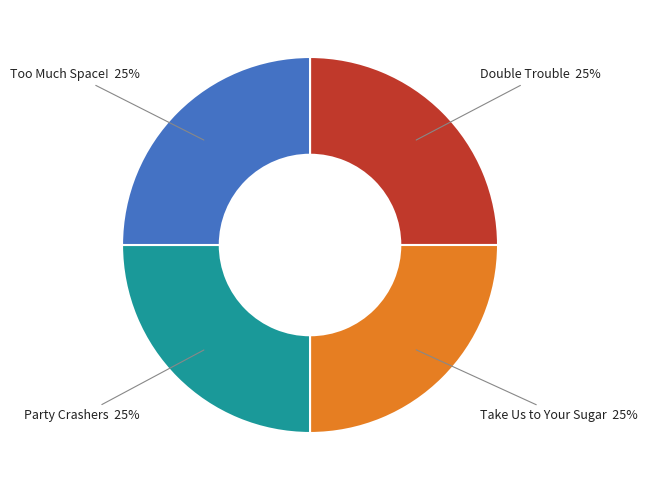

Count the number of slices in the pie.

4